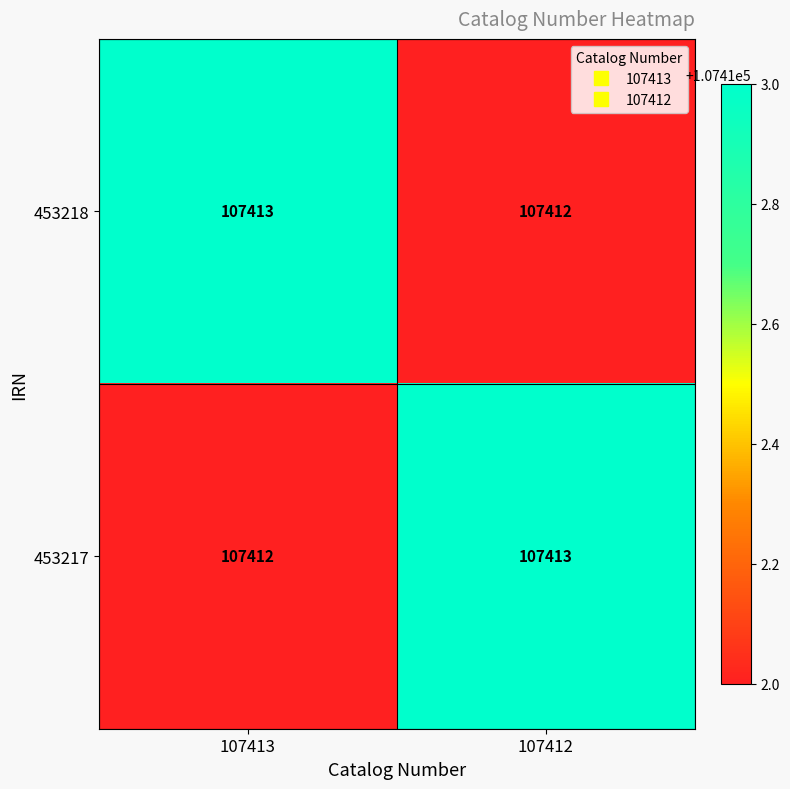

At how many categories does at least one series exceed 107412?

2